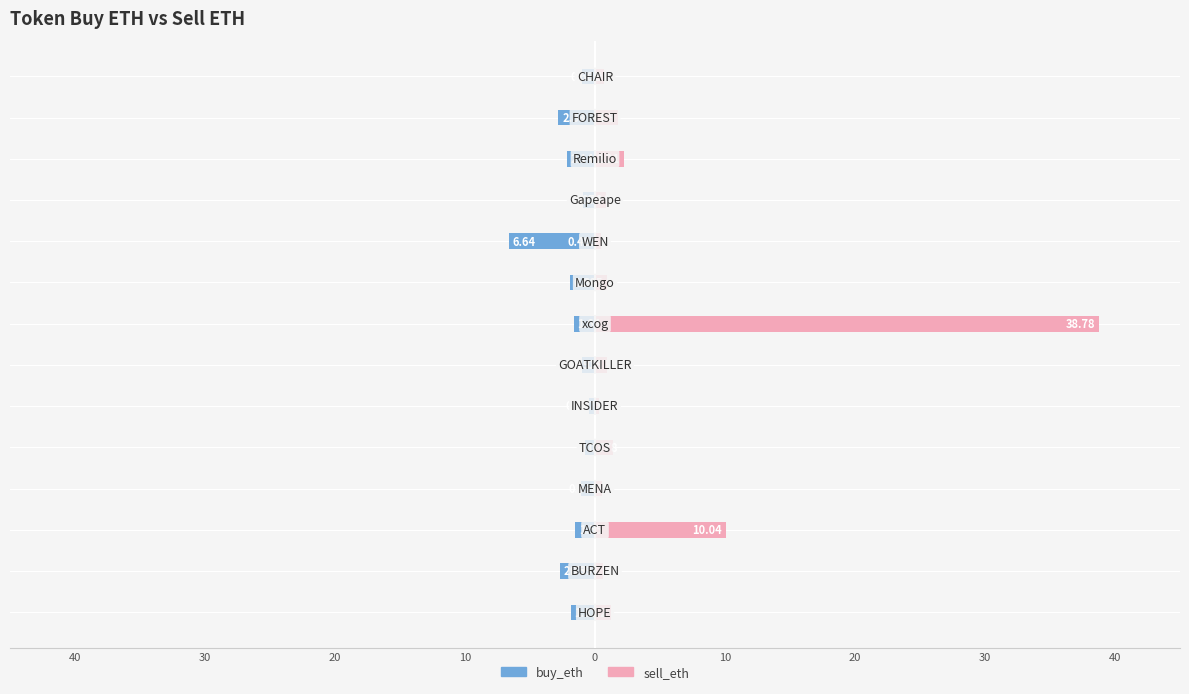

What is the difference between the second highest and second lowest values in the sell_eth series?

9.6